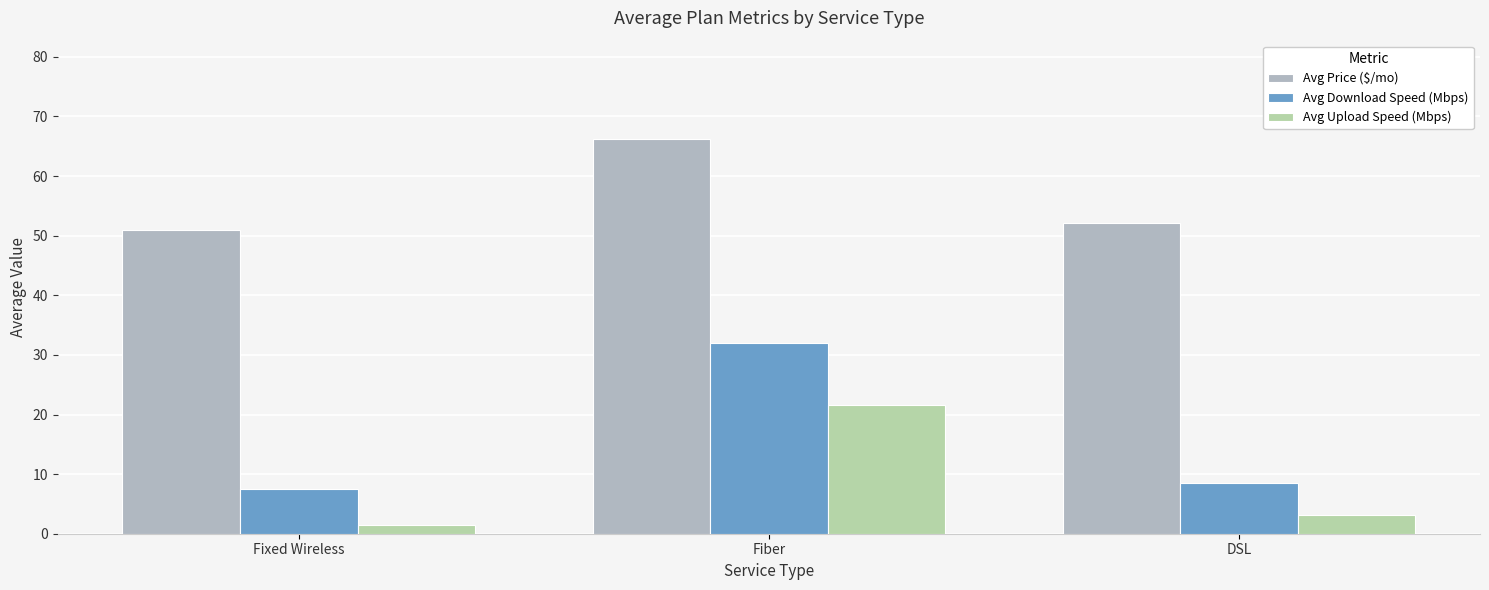

Which series changed the most between Fixed Wireless and Fiber?

Avg Download Speed (Mbps)